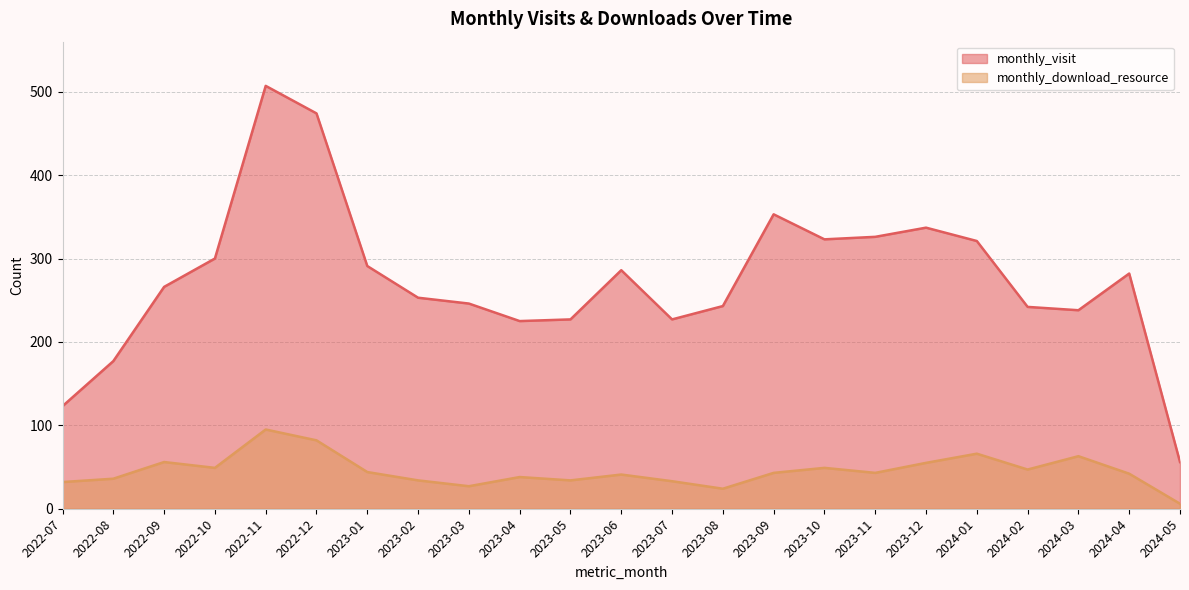

What is the total value across all series at 2023-02?

287